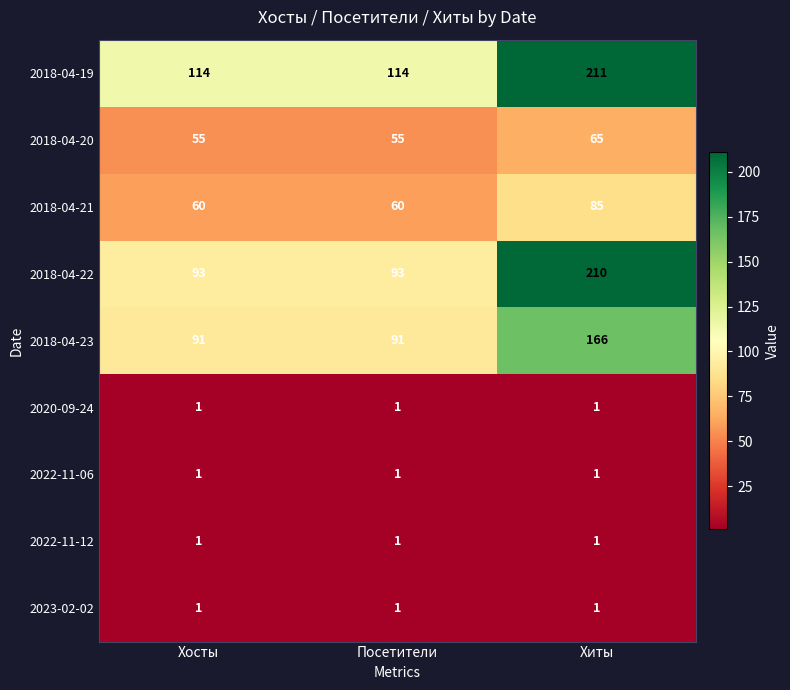

What is the difference between the highest and lowest values at Хиты?

210